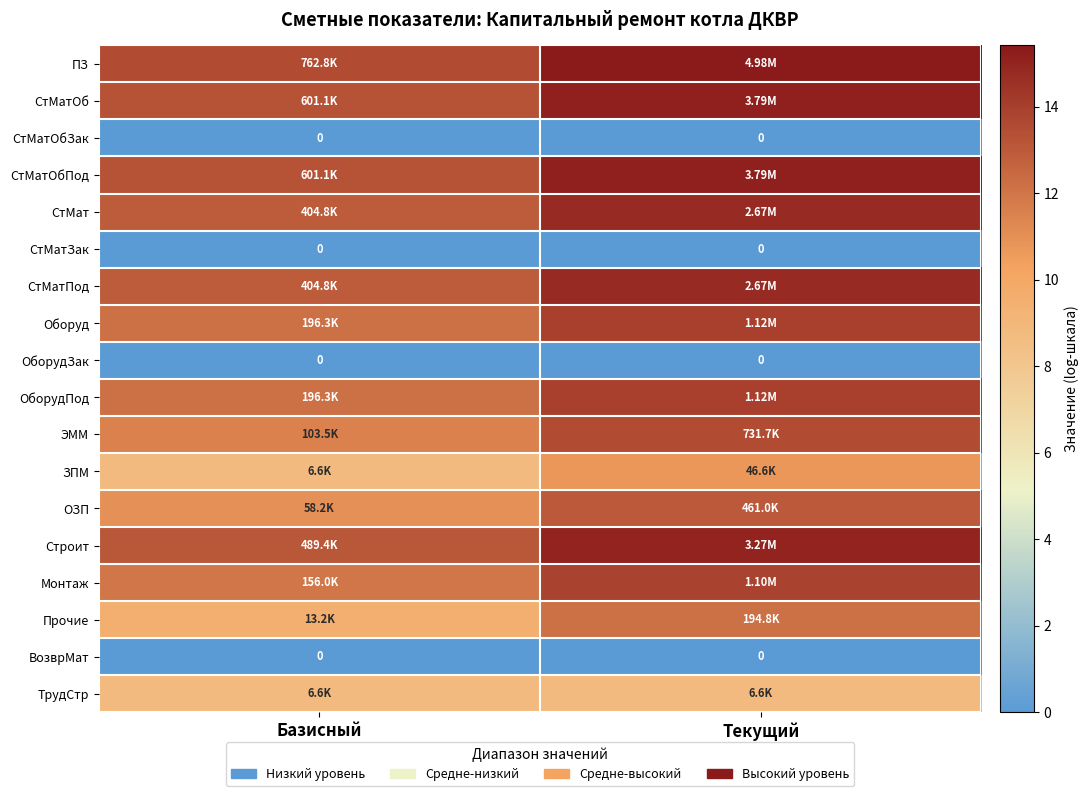

Count the Оборуд values in the range 12 to 13.

1